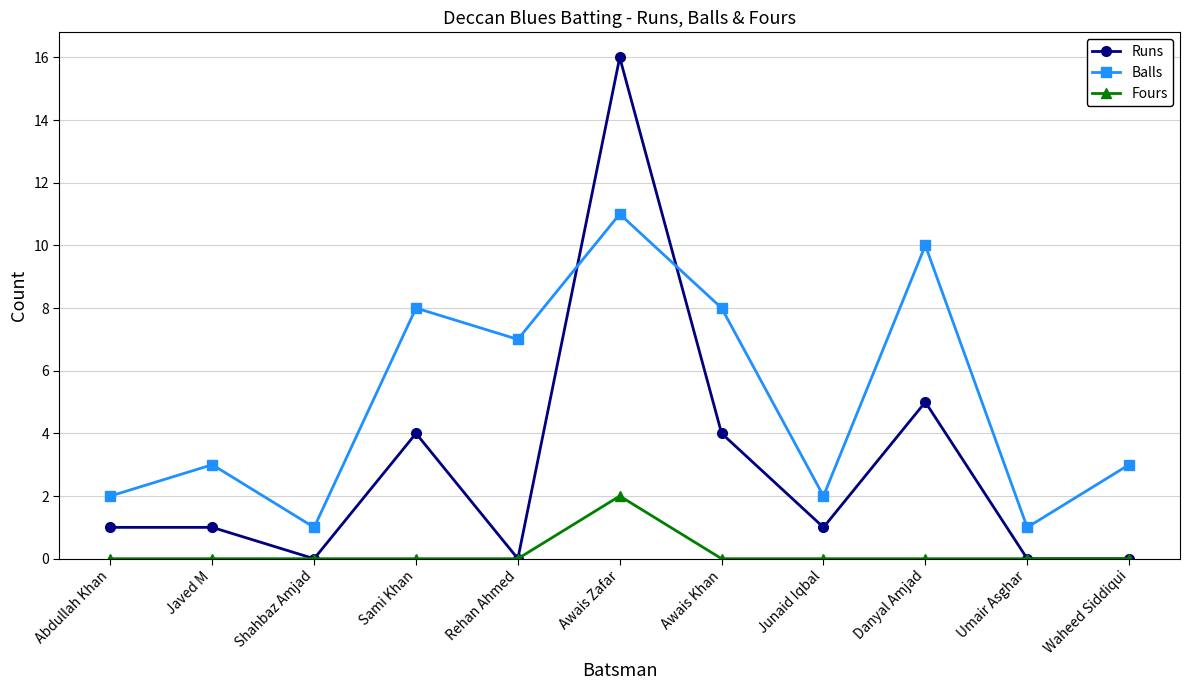

Rank the series by their maximum value, from lowest to highest.

Fours, Balls, Runs